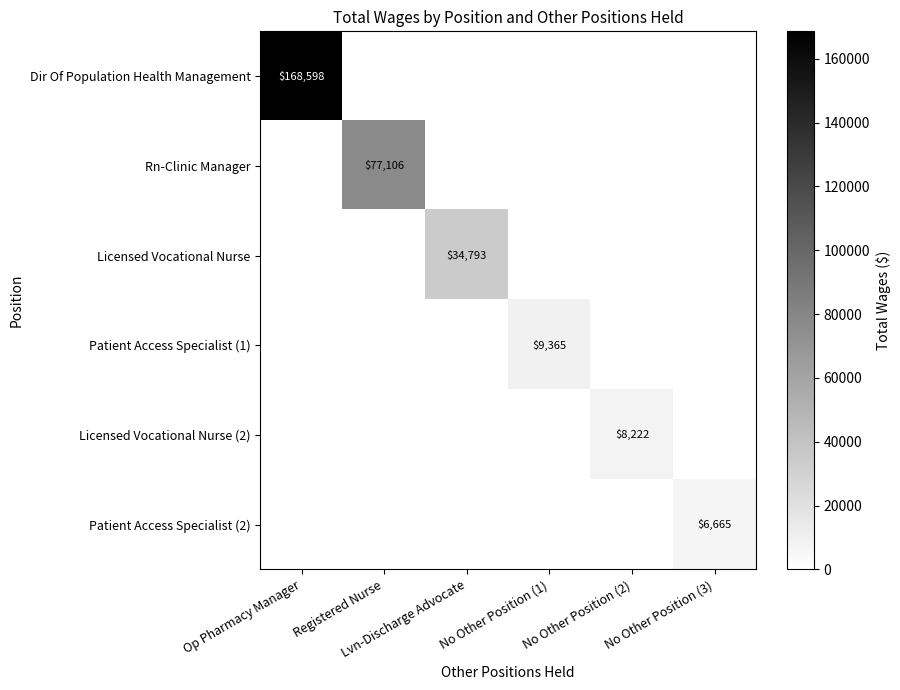

Rank the categories by Patient Access Specialist (1) value from lowest to highest.

Op Pharmacy Manager, Registered Nurse, Lvn-Discharge Advocate, No Other Position (2), No Other Position (3), No Other Position (1)